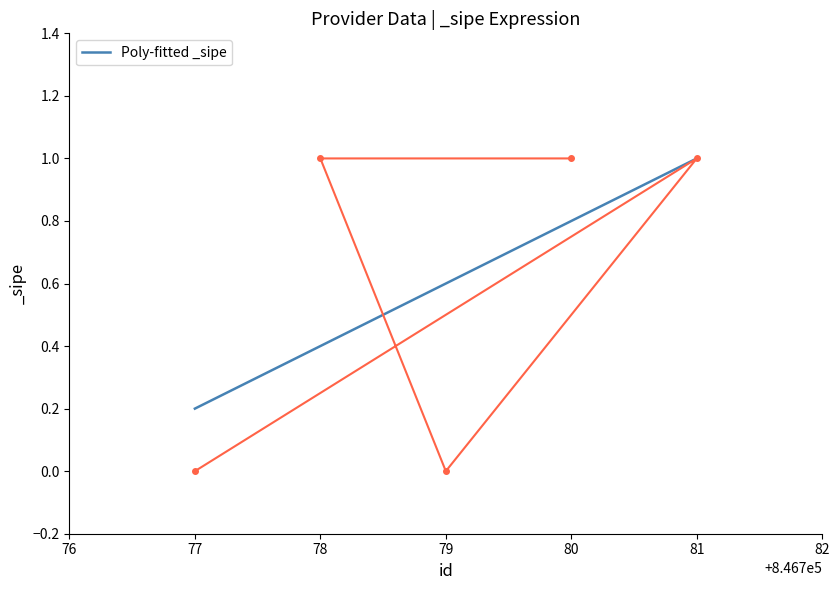

The value of Poly-fitted _sipe at 77 is 0.2. True or false?

True